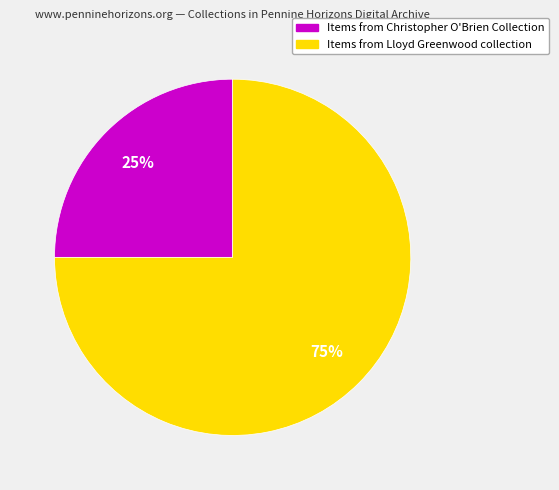

Is there a majority slice in this chart?

Yes